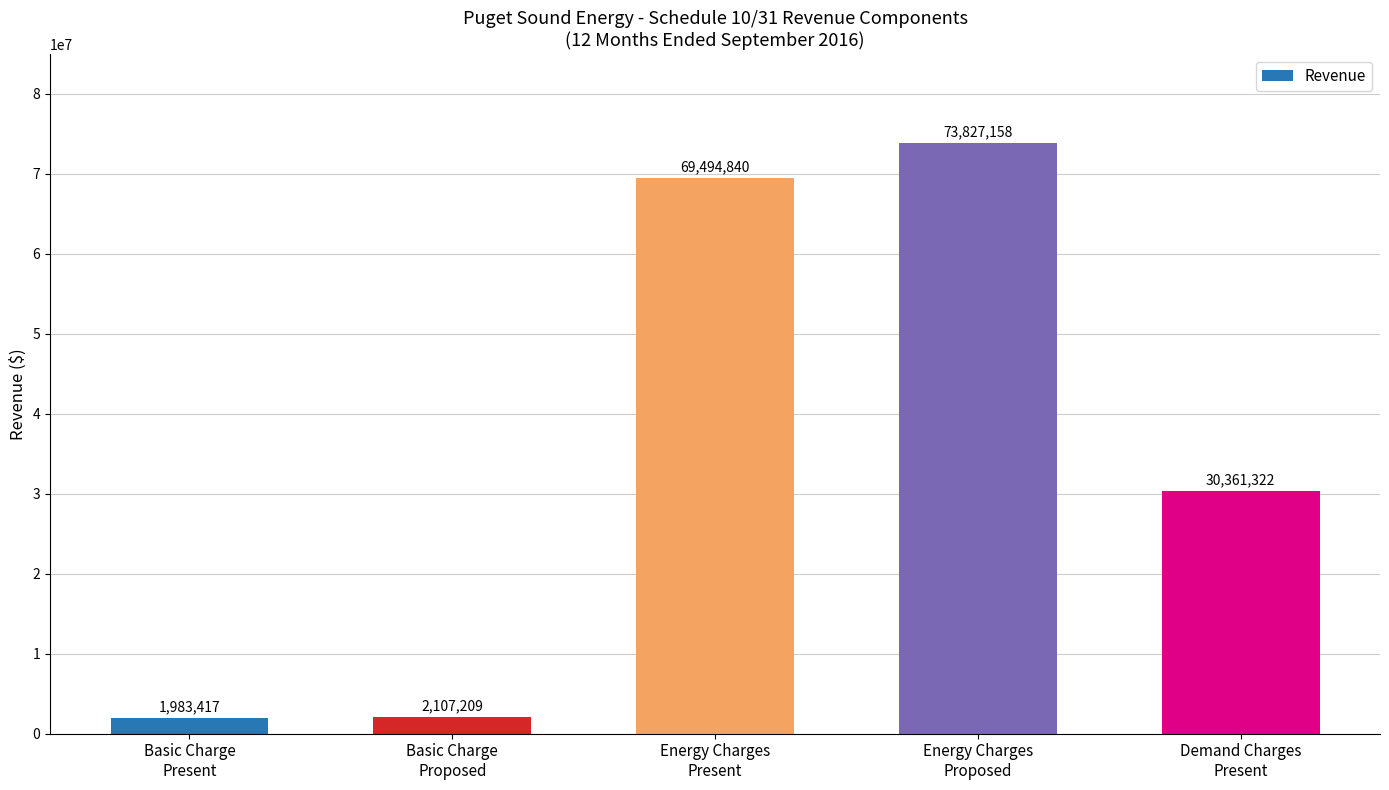

What is the value of the 1st bar from the left?

1983417